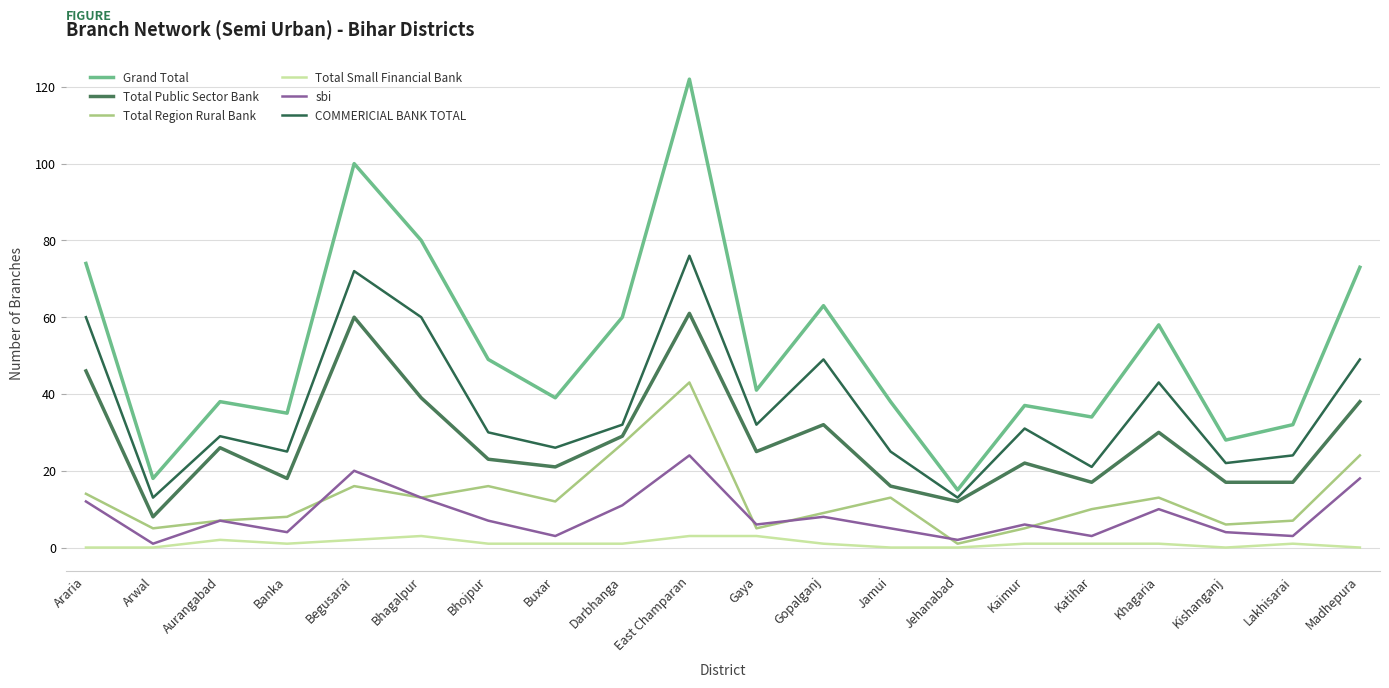

Where is the first local minimum for Total Region Rural Bank?

Arwal